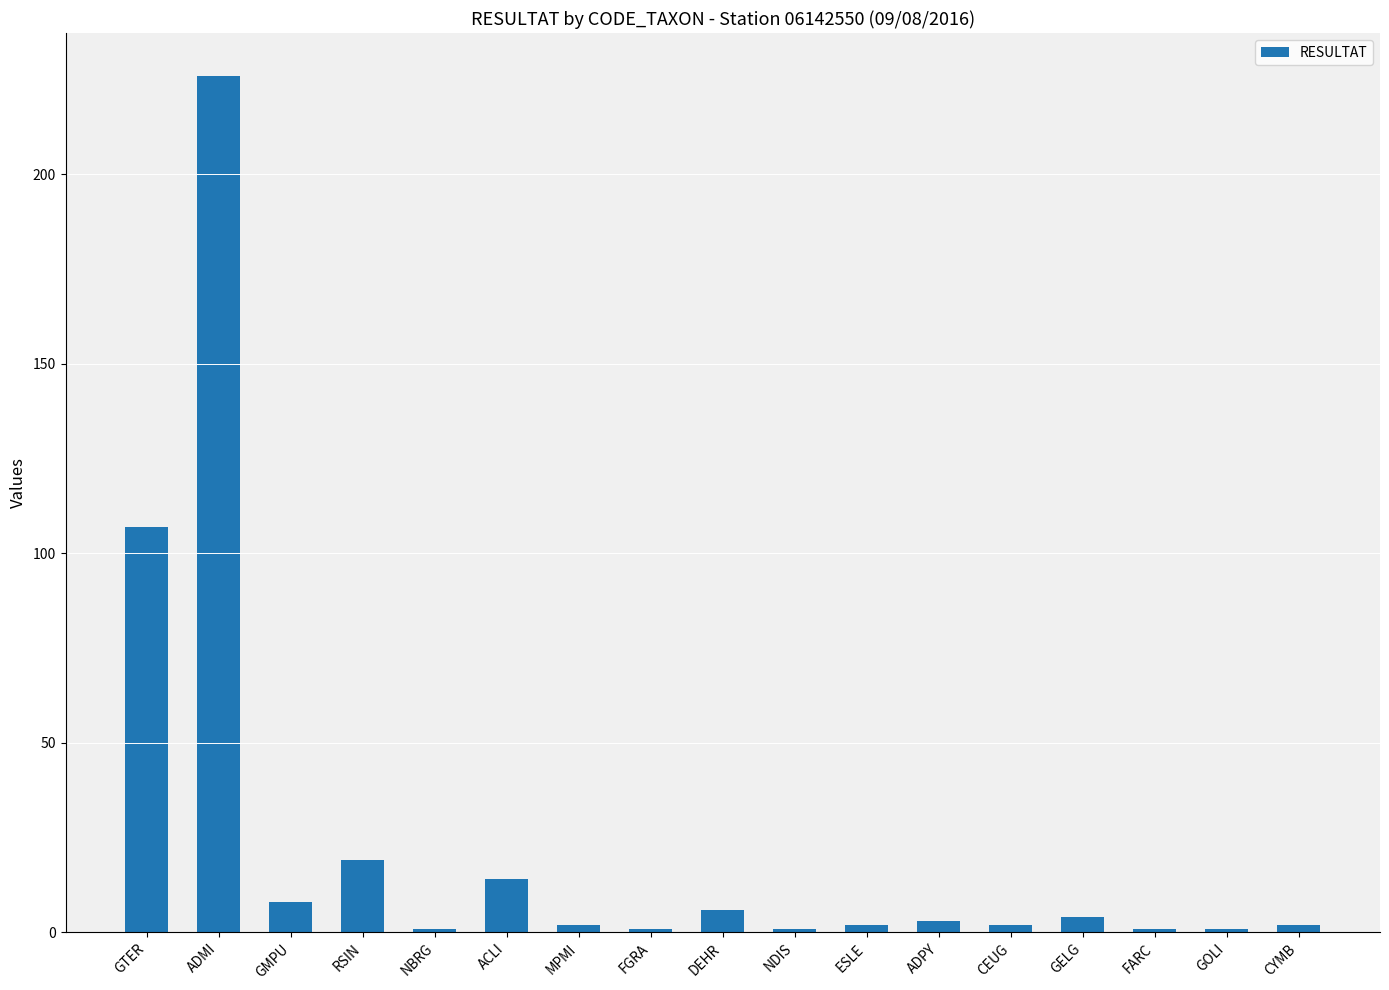

Reading left to right, list all the values displayed in this chart.

107	226	8	19	1	14	2	1	6	1	2	3	2	4	1	1	2